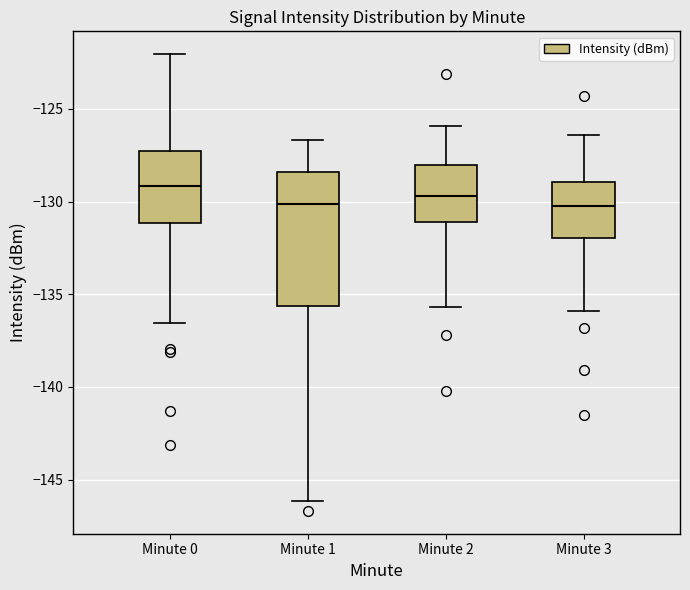

Which box has the highest median line?

Minute 0